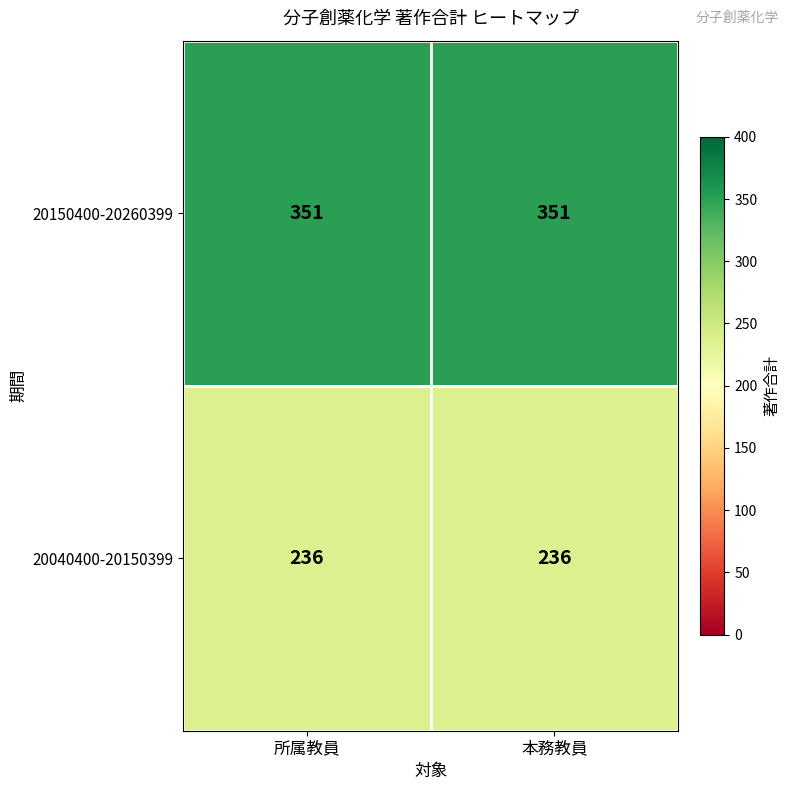

What is the sum of the 20040400-20150399 values at 所属教員 and 本務教員?

472